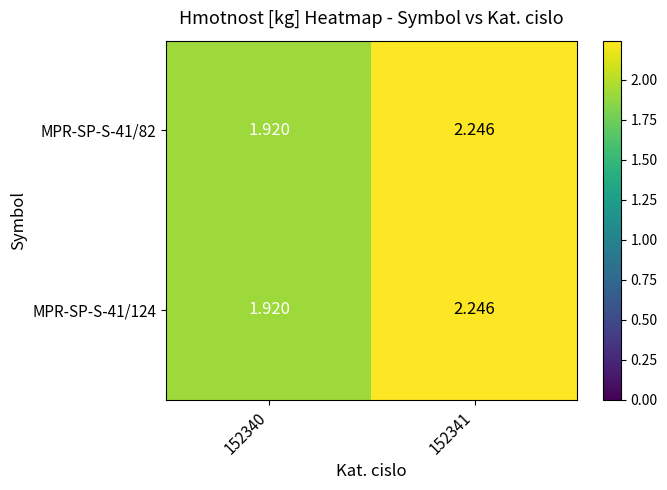

Is the value of MPR-SP-S-41/82 at 152340 greater than the value of MPR-SP-S-41/124 at 152341?

No